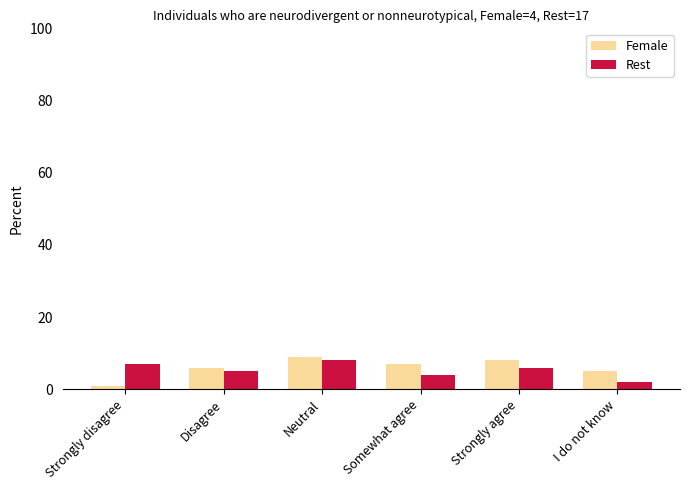

How many values in the Female series are below 7?

3